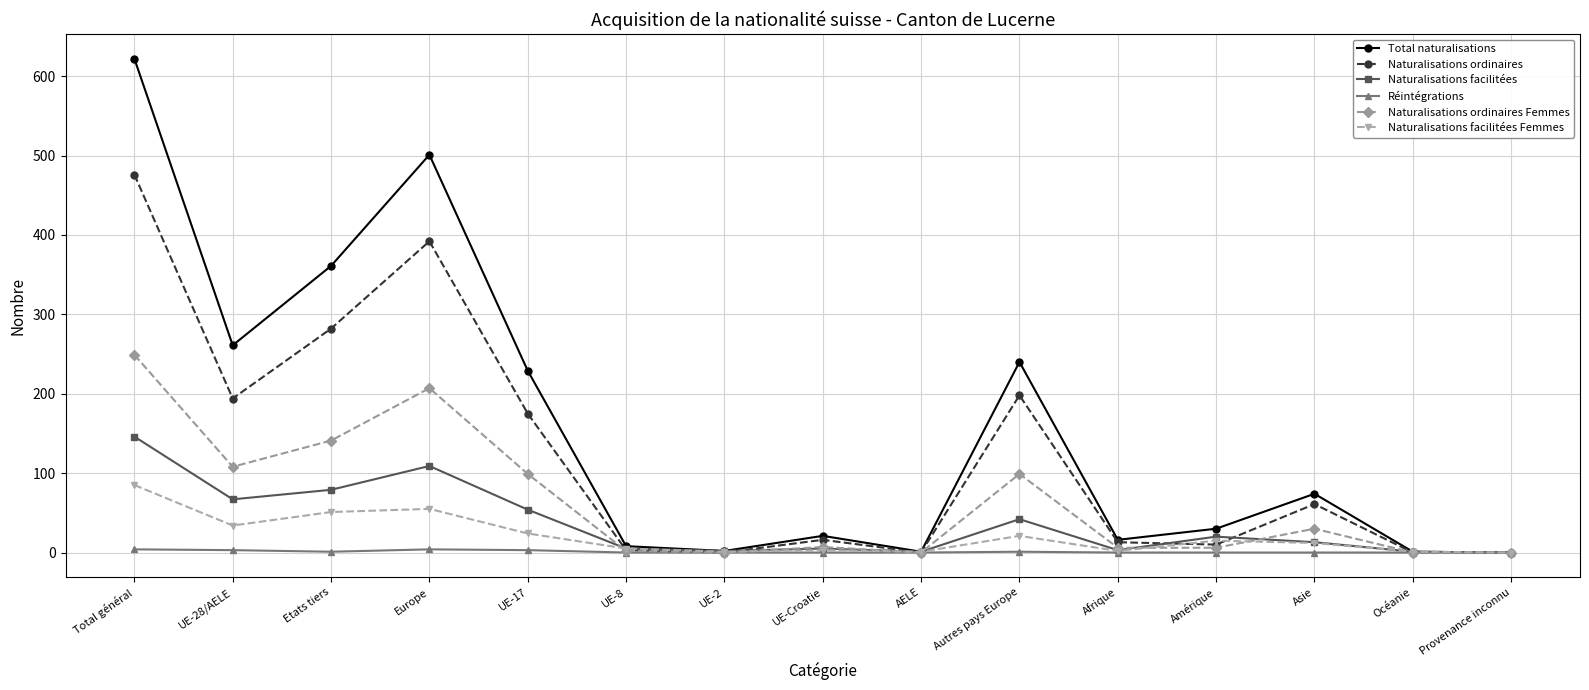

The value of Naturalisations facilitées Femmes at Autres pays Europe is 21. True or false?

True